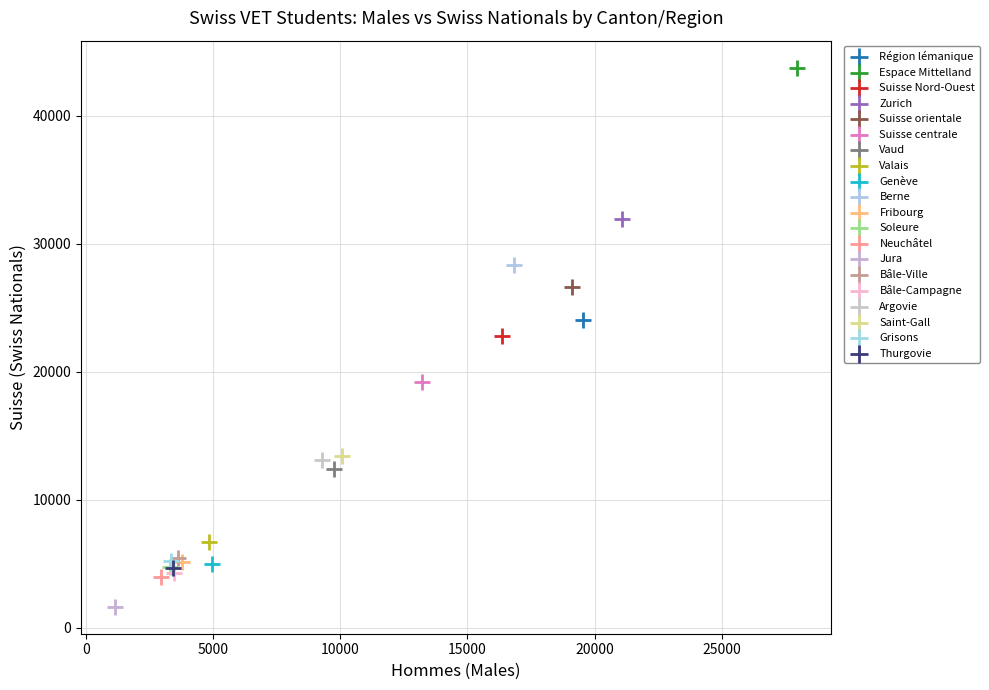

Which series reaches the maximum Y coordinate?

Espace Mittelland